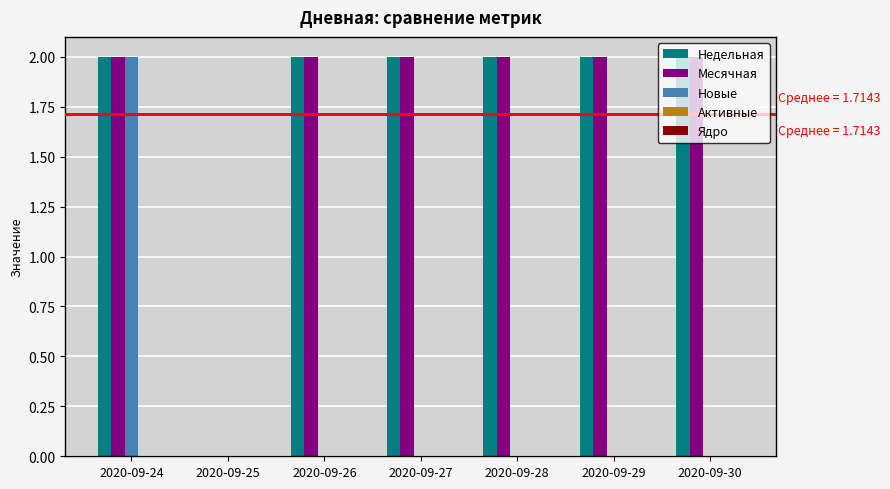

What is the sum of the Месячная values at 2020-09-26 and 2020-09-28?

4